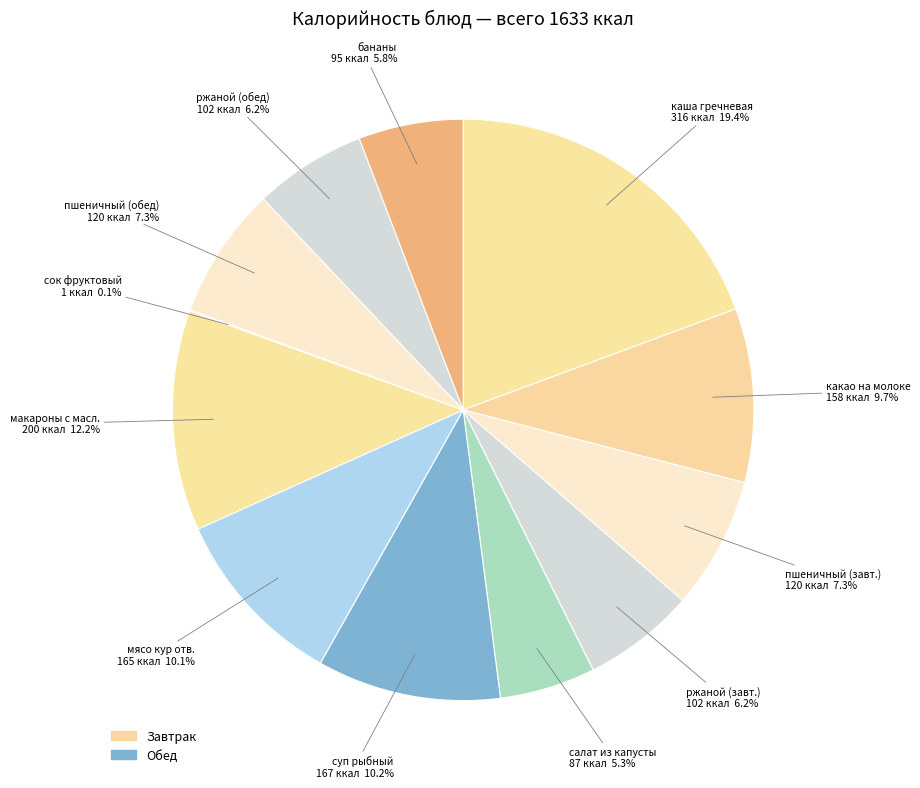

What is the smallest slice in the pie chart?

сок фруктовый